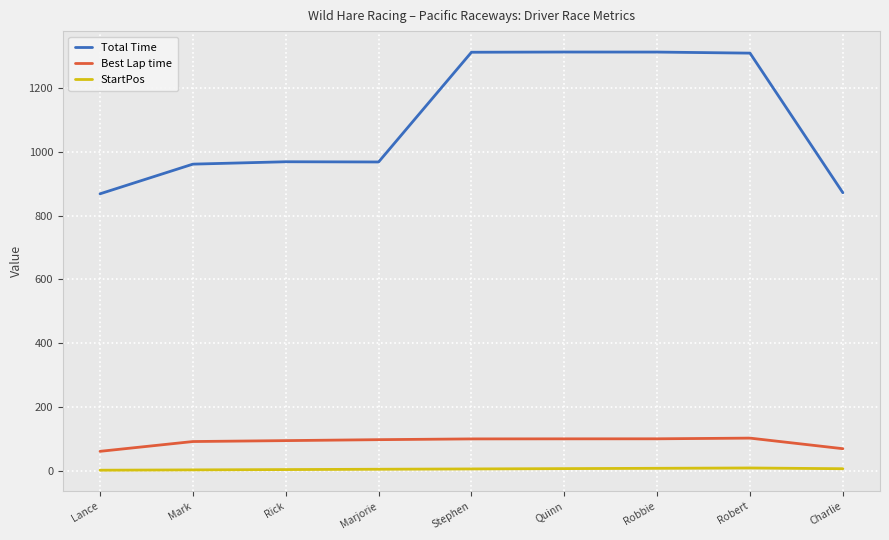

What is the difference between the StartPos values at Robert and Charlie?

2.3